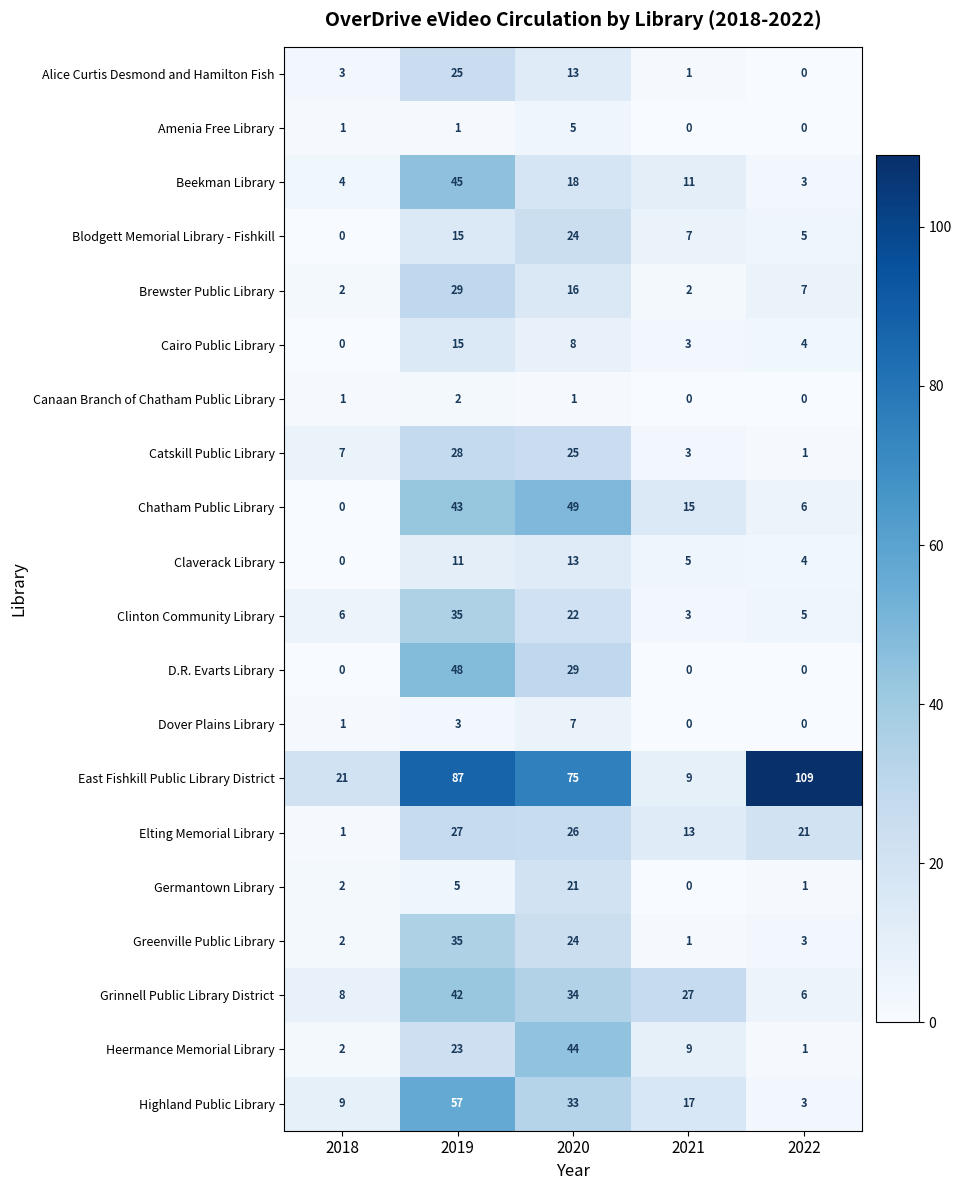

Is the value of Clinton Community Library at 2022 greater than the value of Grinnell Public Library District at 2021?

No